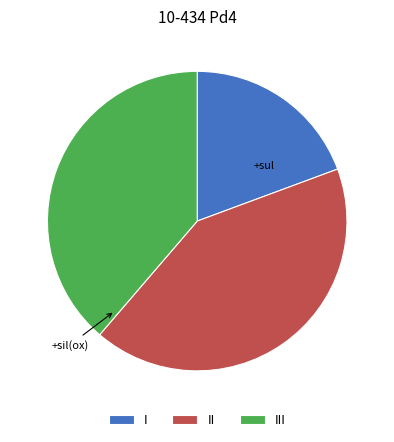

Which category has the smallest portion of the pie?

I